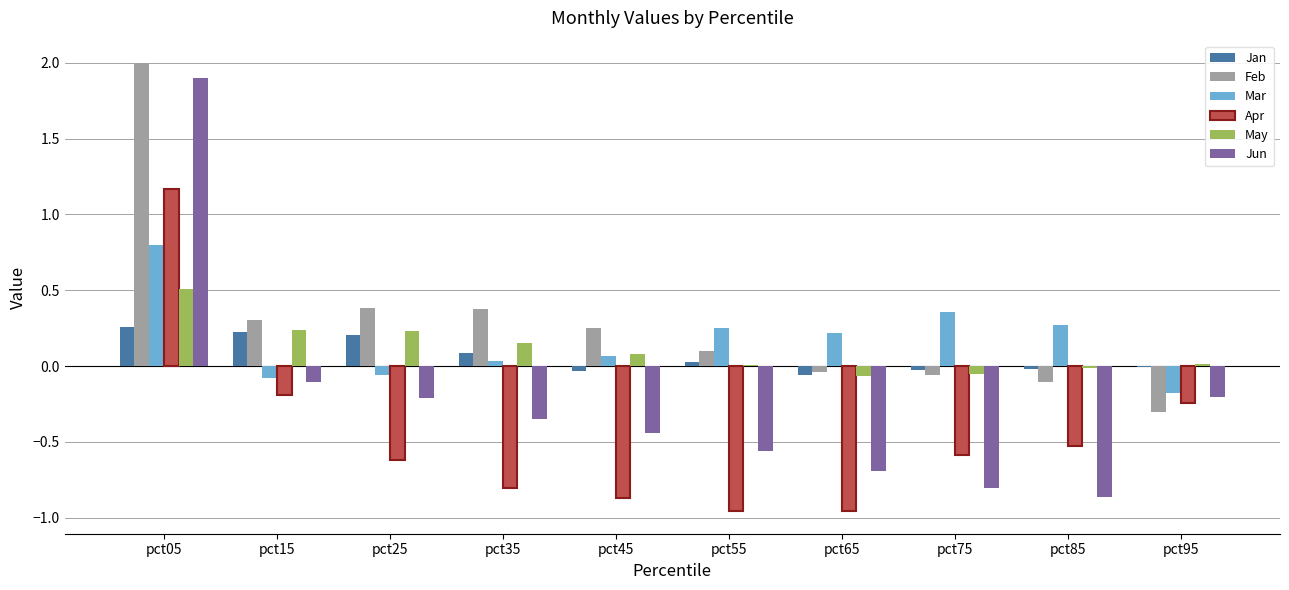

What is the total value across all series at pct05?

6.6